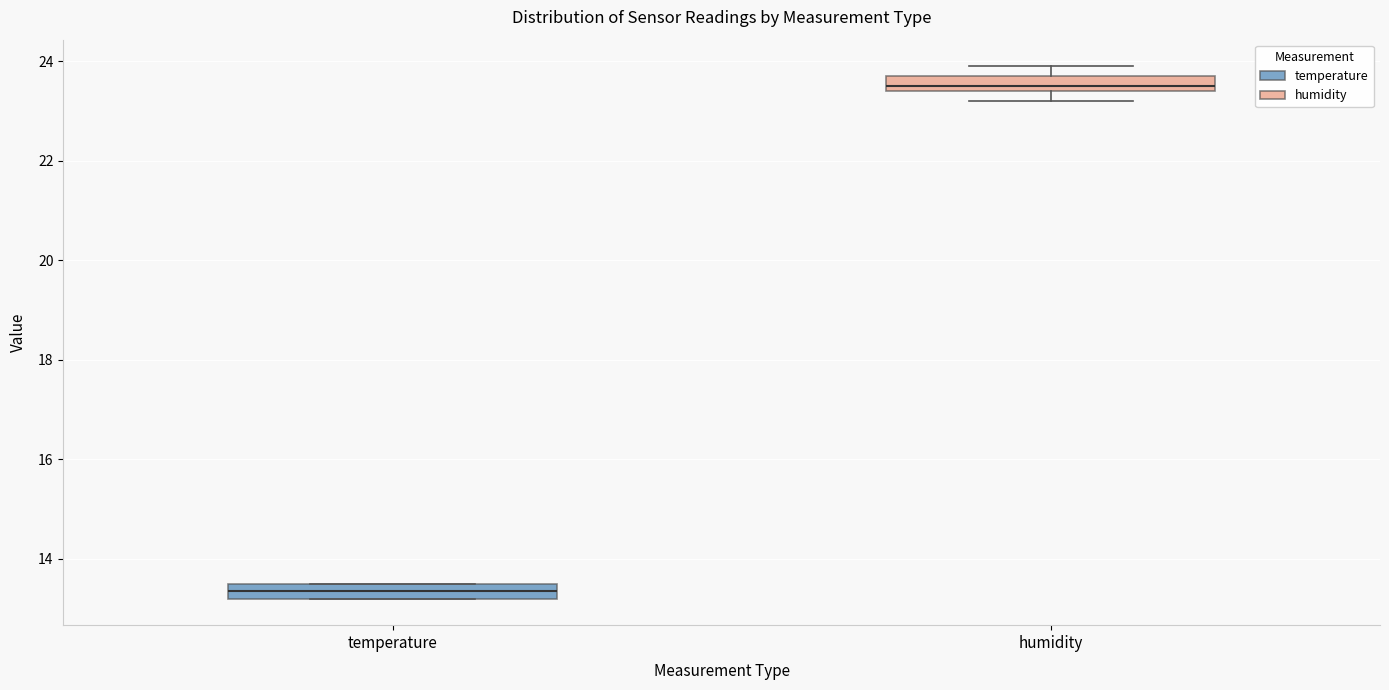

Which box's median line is the highest?

humidity